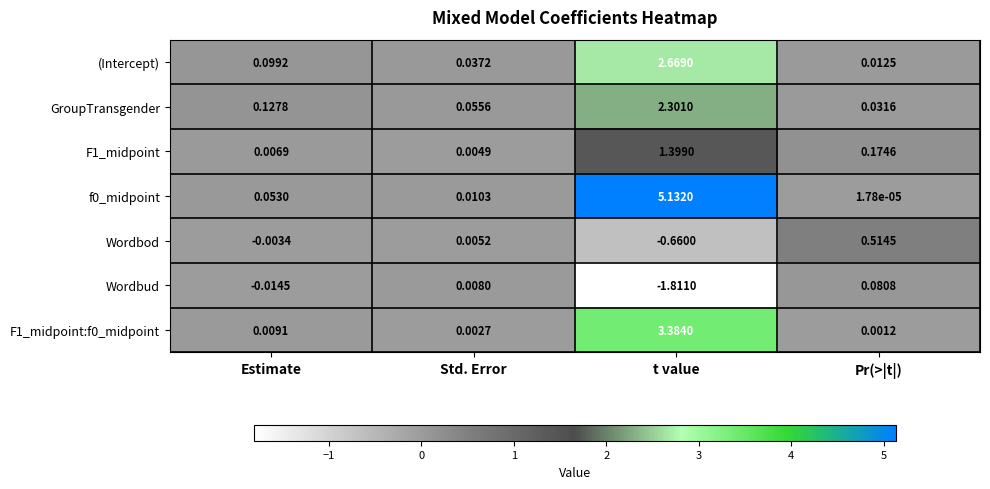

Is the value of F1_midpoint at Estimate greater than the value of (Intercept) at Pr(>|t|)?

No